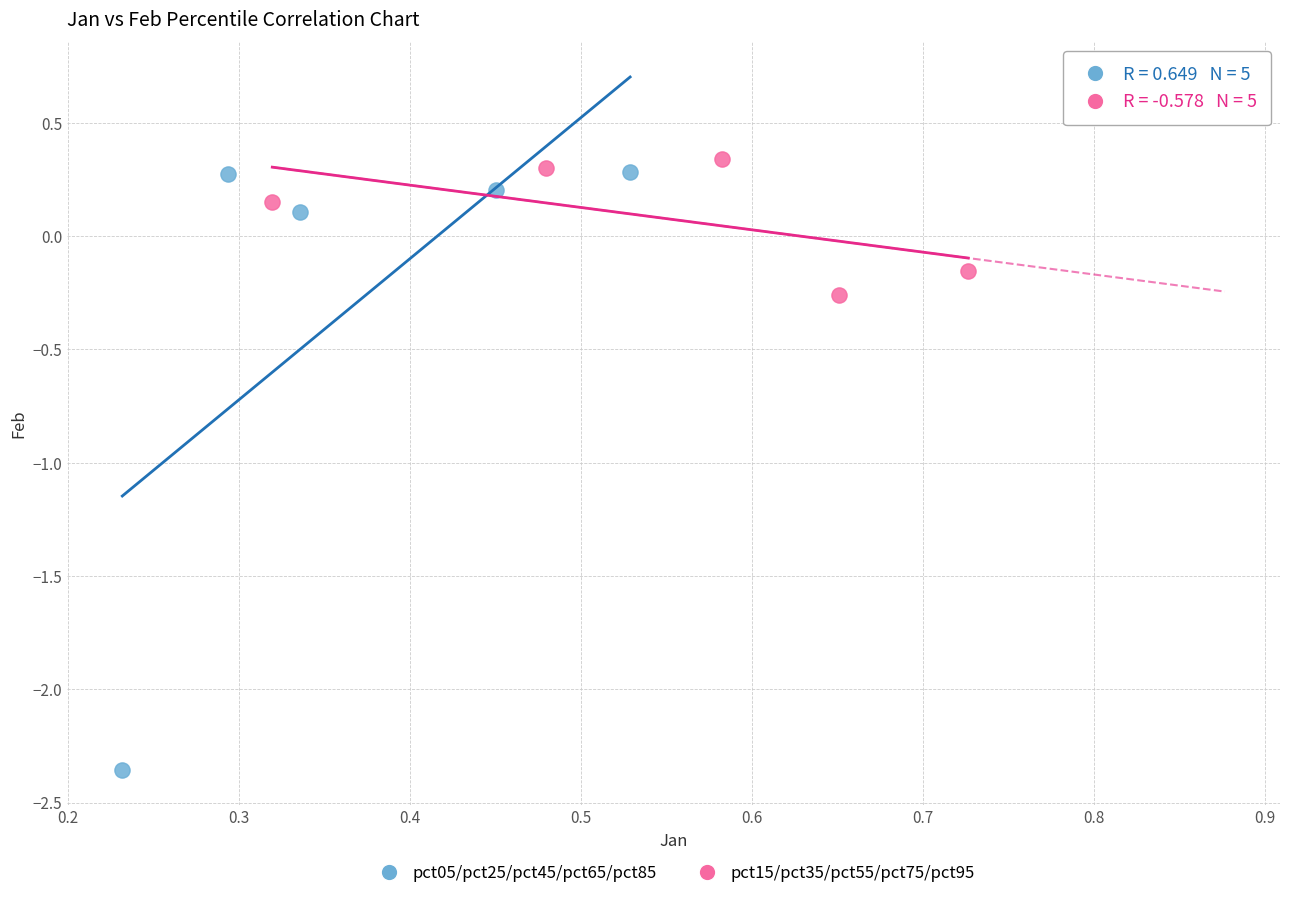

Which series contains the highest Y value?

pct15/pct35/pct55/pct75/pct95